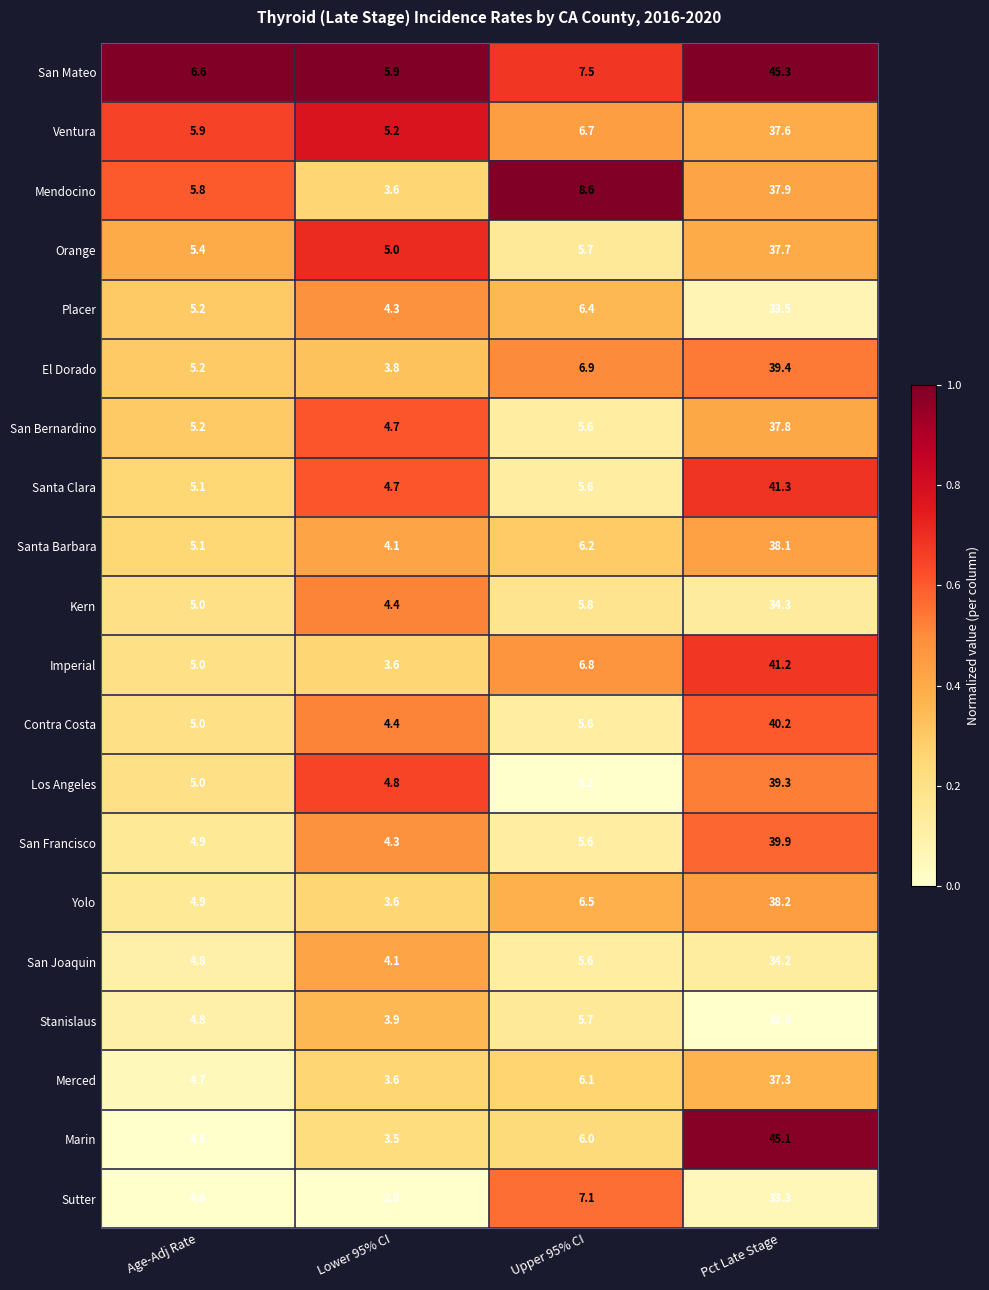

What is the total value across all series at Upper 95% CI?

125.2